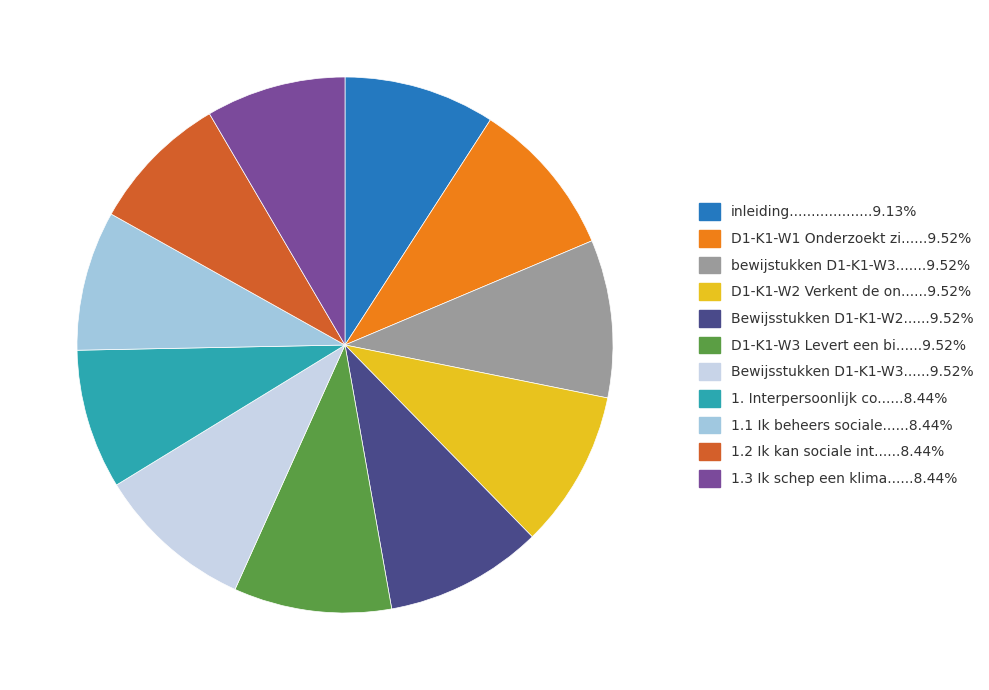

Does any single category account for the majority?

No